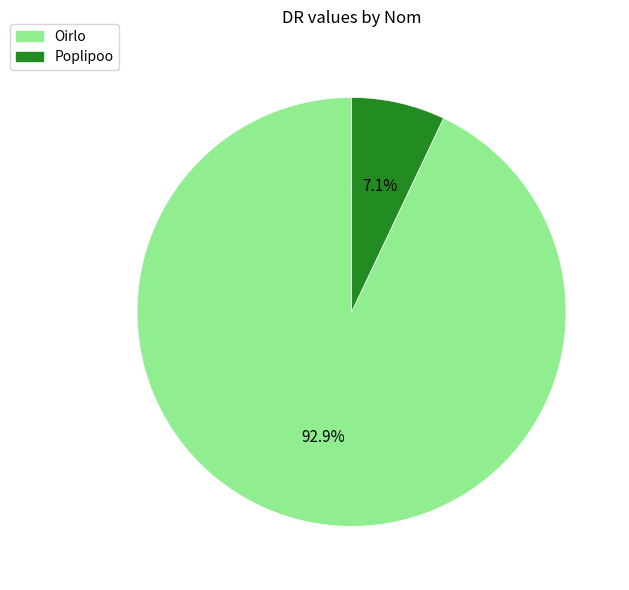

To the nearest percent, what is the average slice percentage?

50%